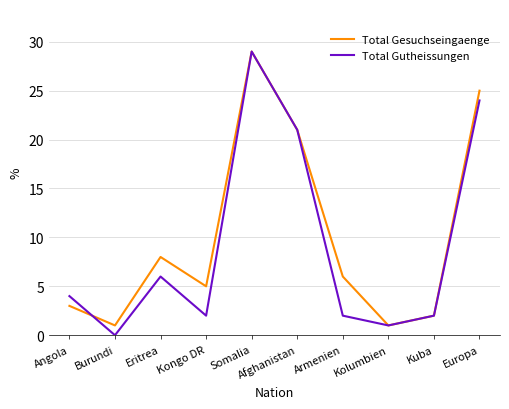

What position from the right is Angola?

10